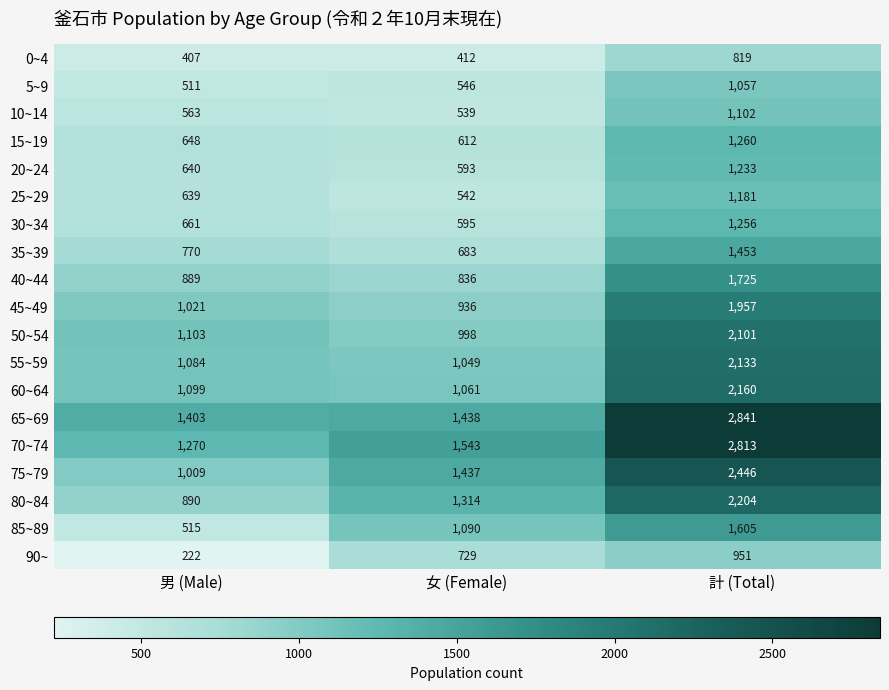

Read the 20~24 value at 女 (Female), to the nearest 10.

590